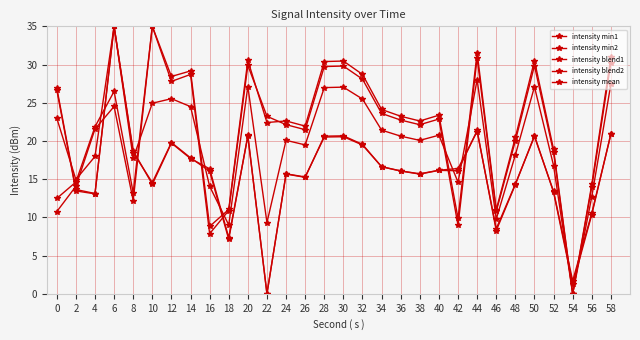

What is the difference between the intensity mean values at 38 and 6?

14.9